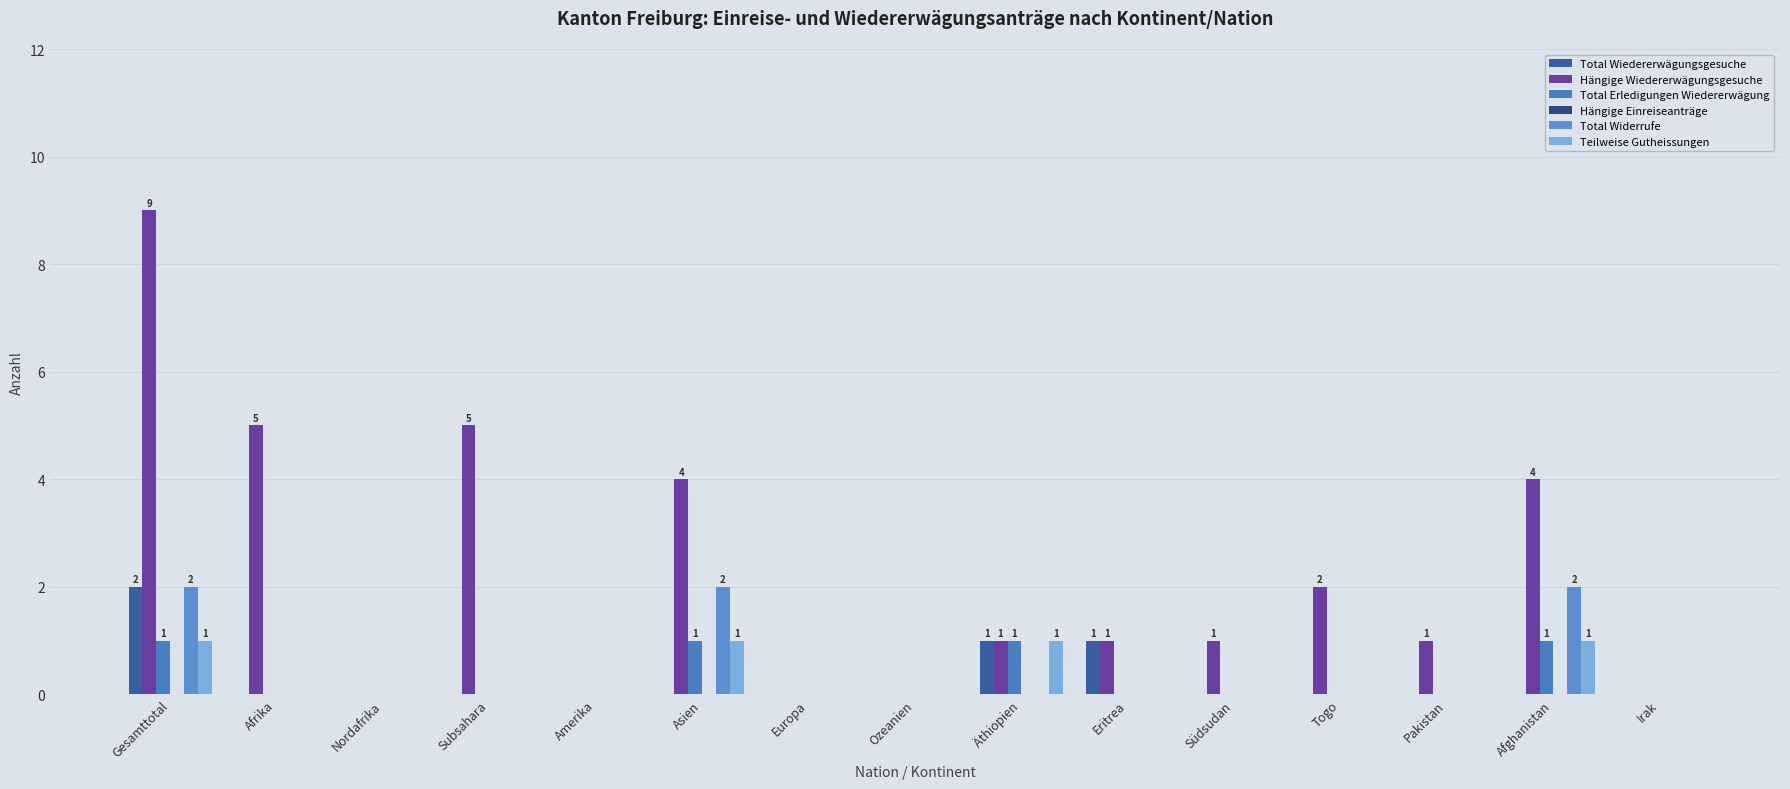

How many series are shown in this chart?

5